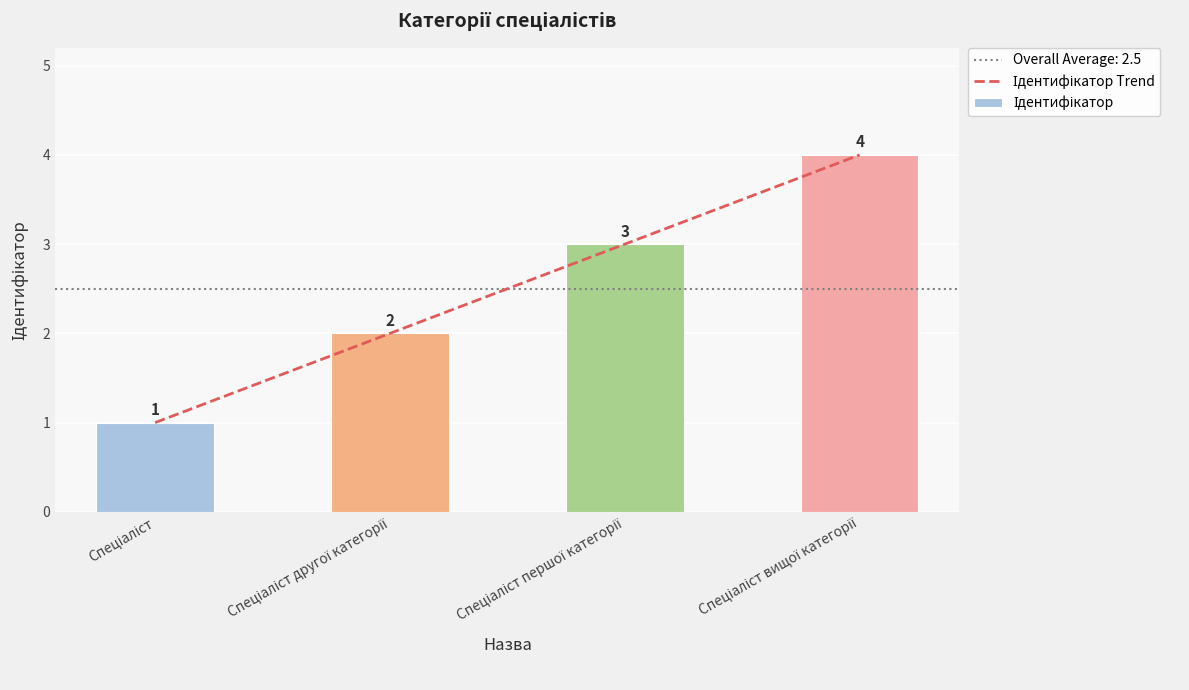

How many data points does each series have?

4